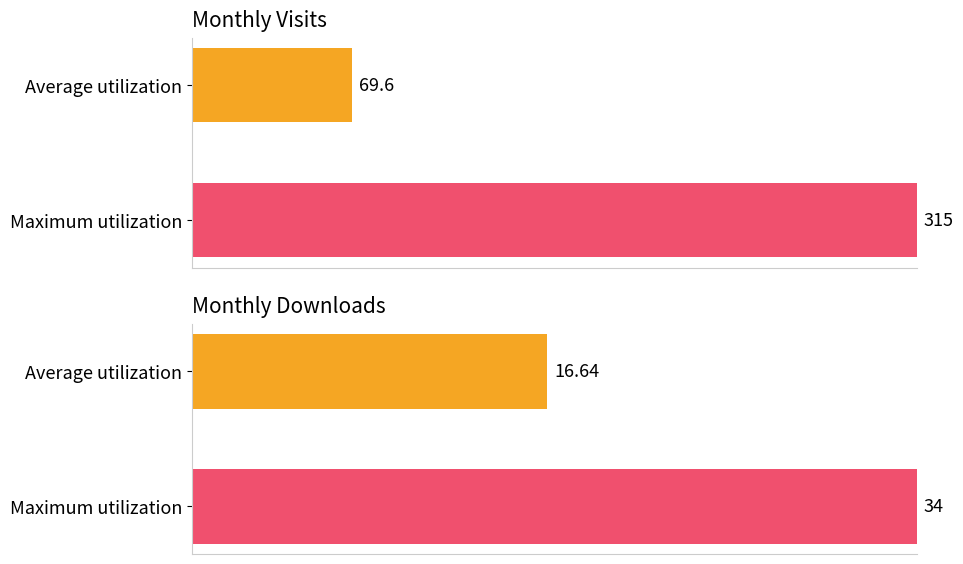

List the series in order of their peak value, highest first.

monthly_visit, monthly_download_resource